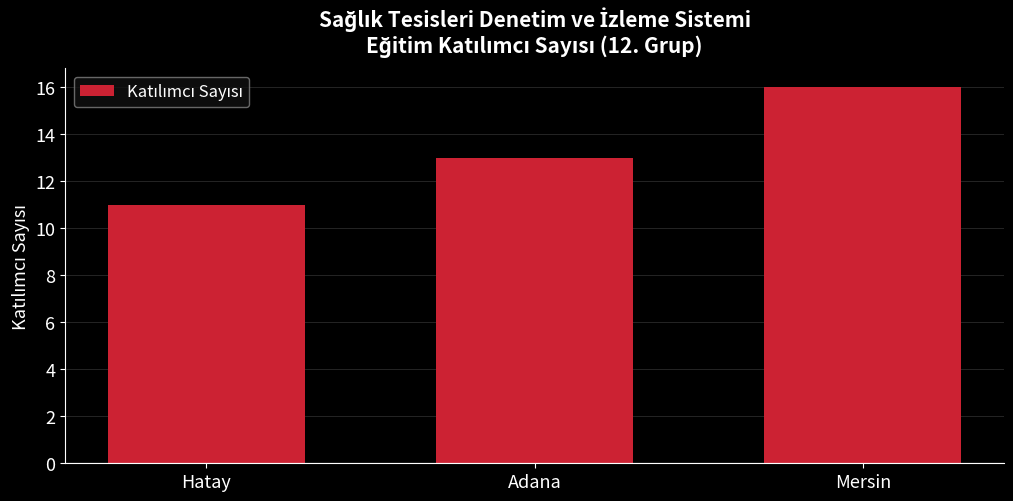

What is the value of the 1st bar from the left?

11